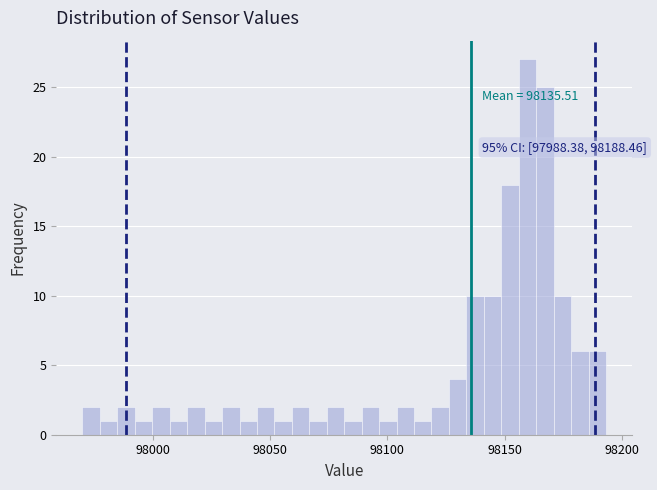

Around what value on the x-axis is the tallest bar? Give the approximate position of its centre, as read against the axis.

98160